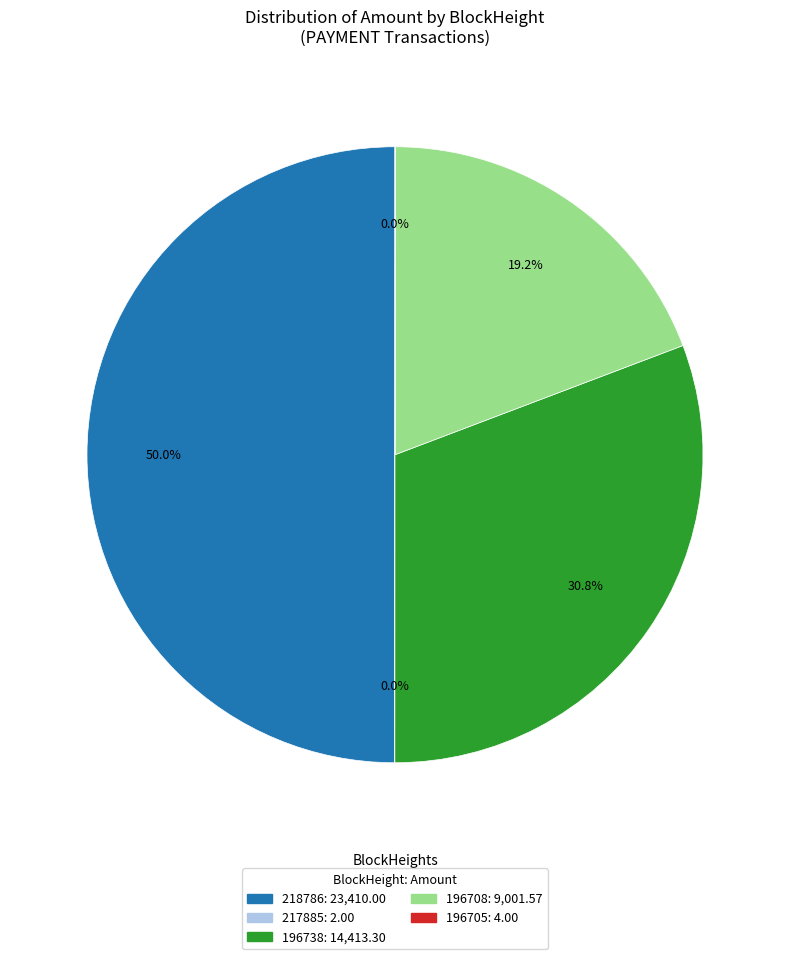

To the nearest percent, what portion does 196708 represent?

19%